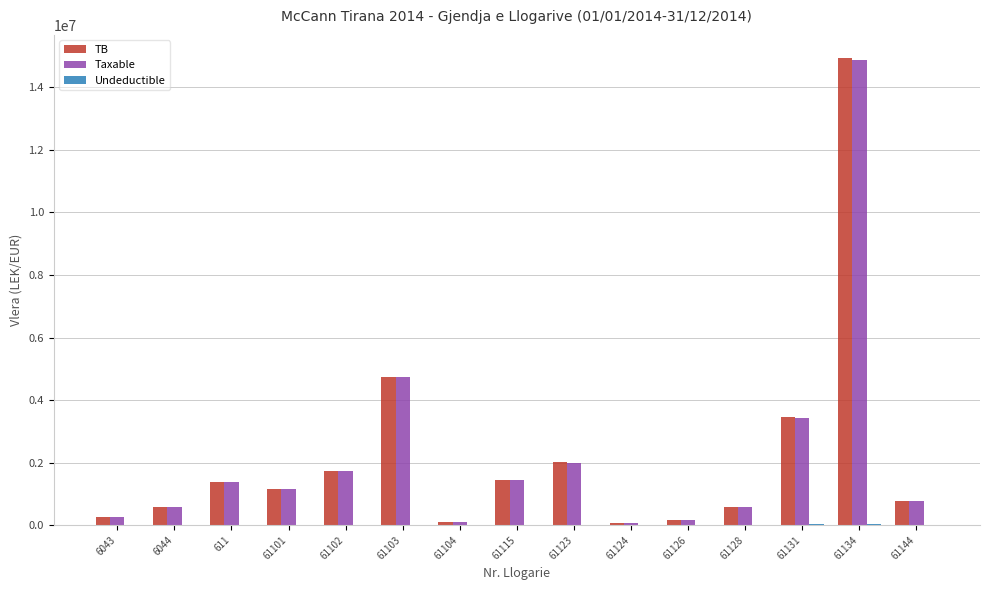

Are the bars horizontal?

No